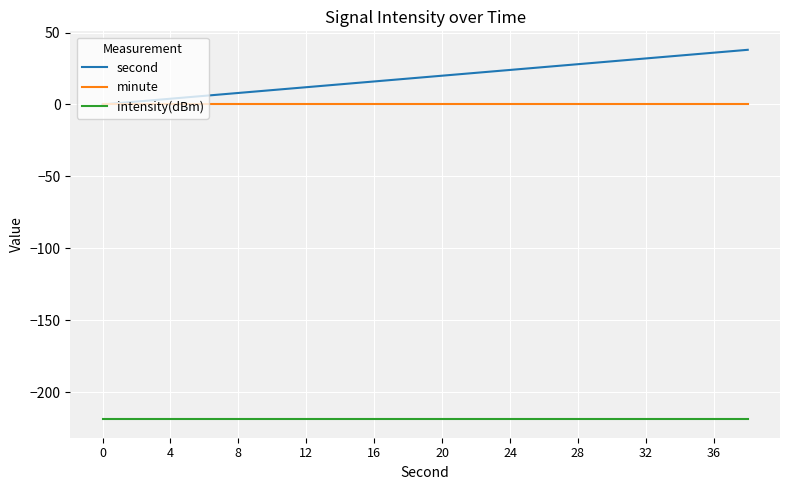

Which series has the largest range (max minus min)?

second